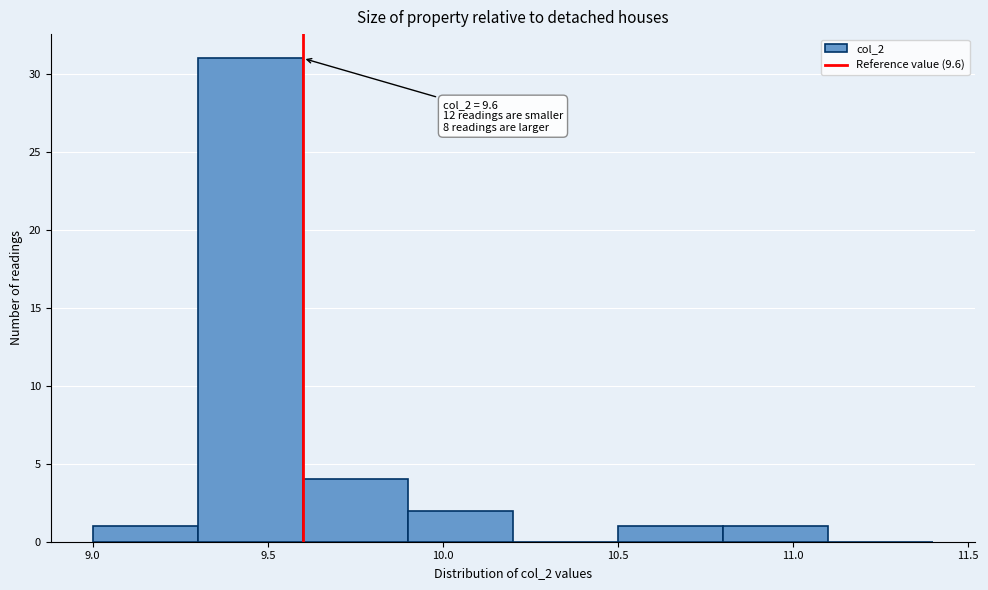

Over which range of the x-axis is the bar tallest?

9.3 to 9.6